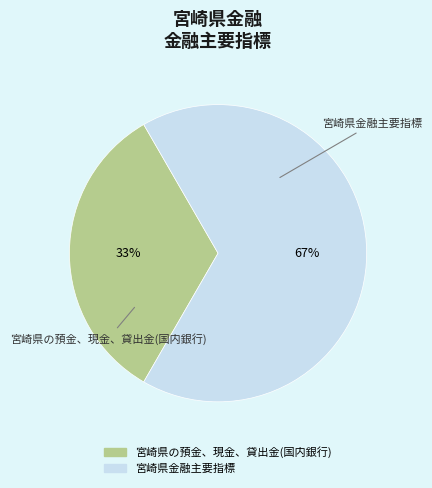

Is it true that 宮崎県の預金、現金、貸出金(国内銀行) is 42% of the pie?

False